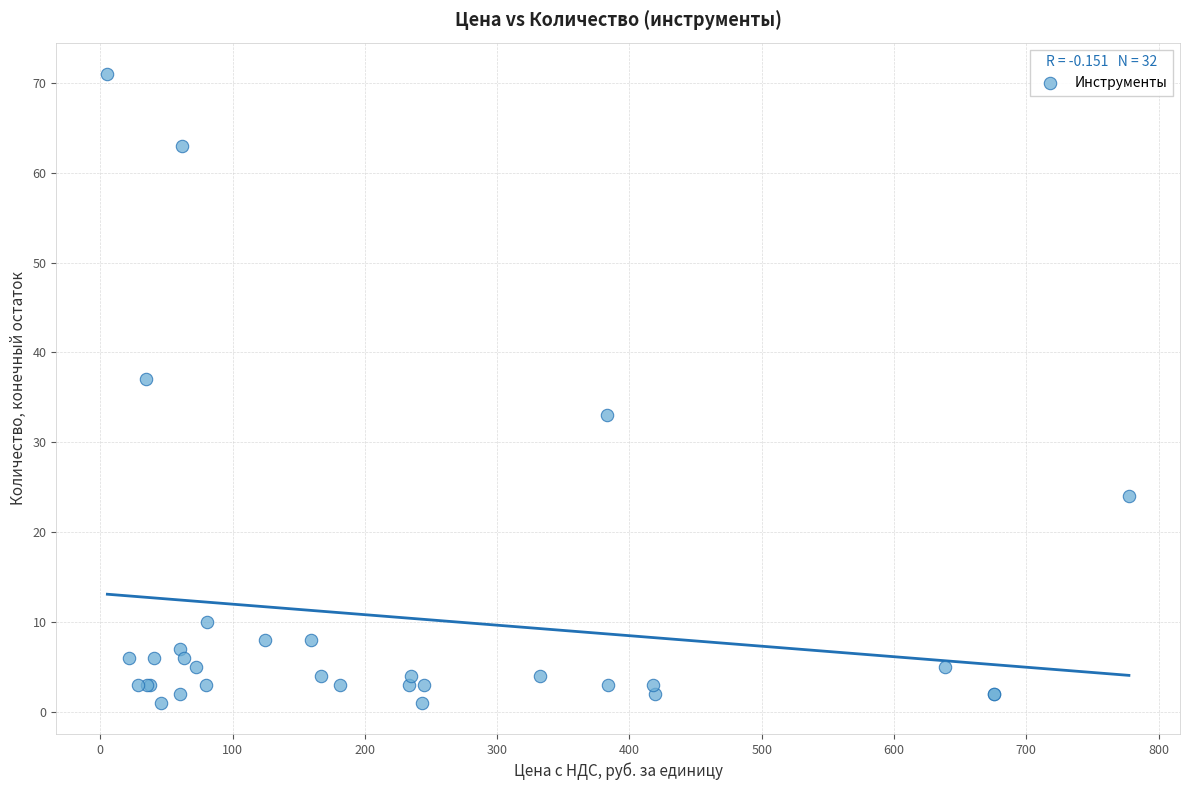

What Y value in the scatter plot is closest to 36?

37